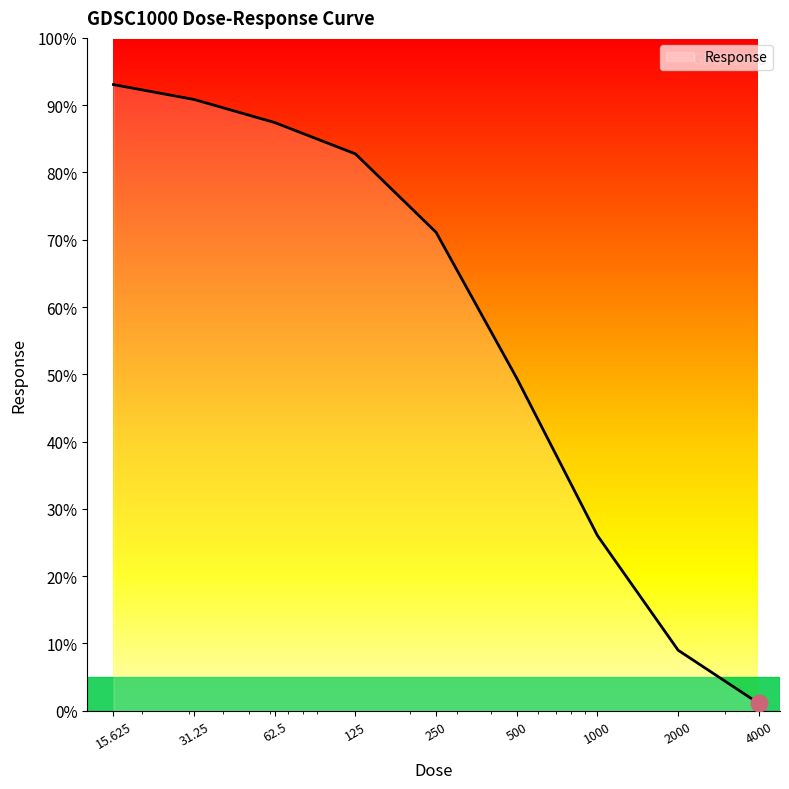

What is the difference between the maximum and minimum values?

92.0